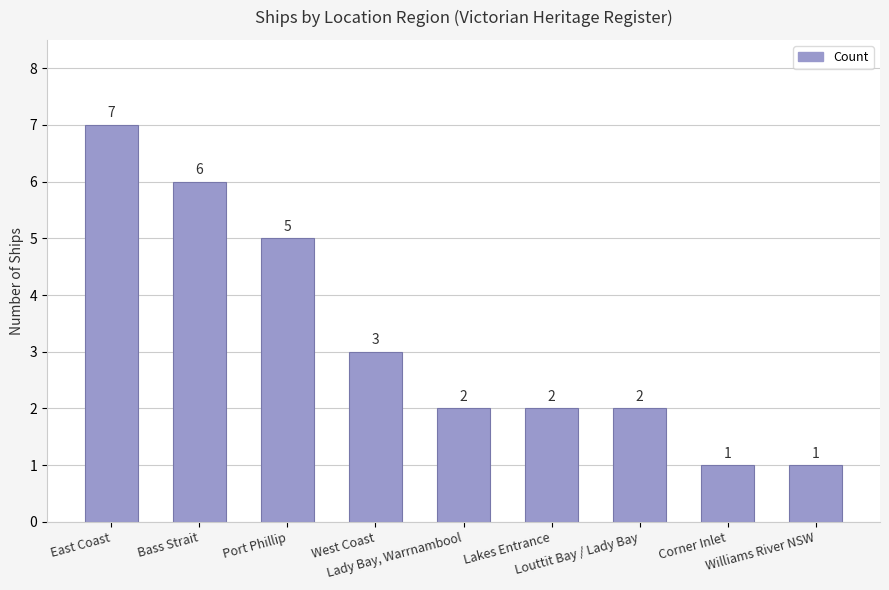

How many values are between 2 and 5?

5